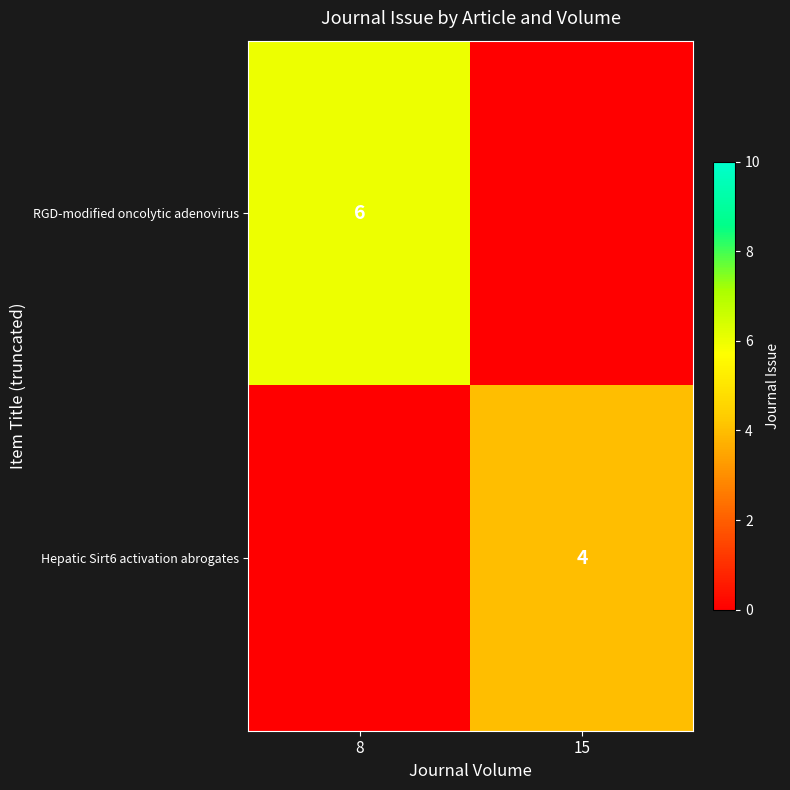

The RGD-modified oncolytic adenovirus series shows 1 at 8. True or false?

False